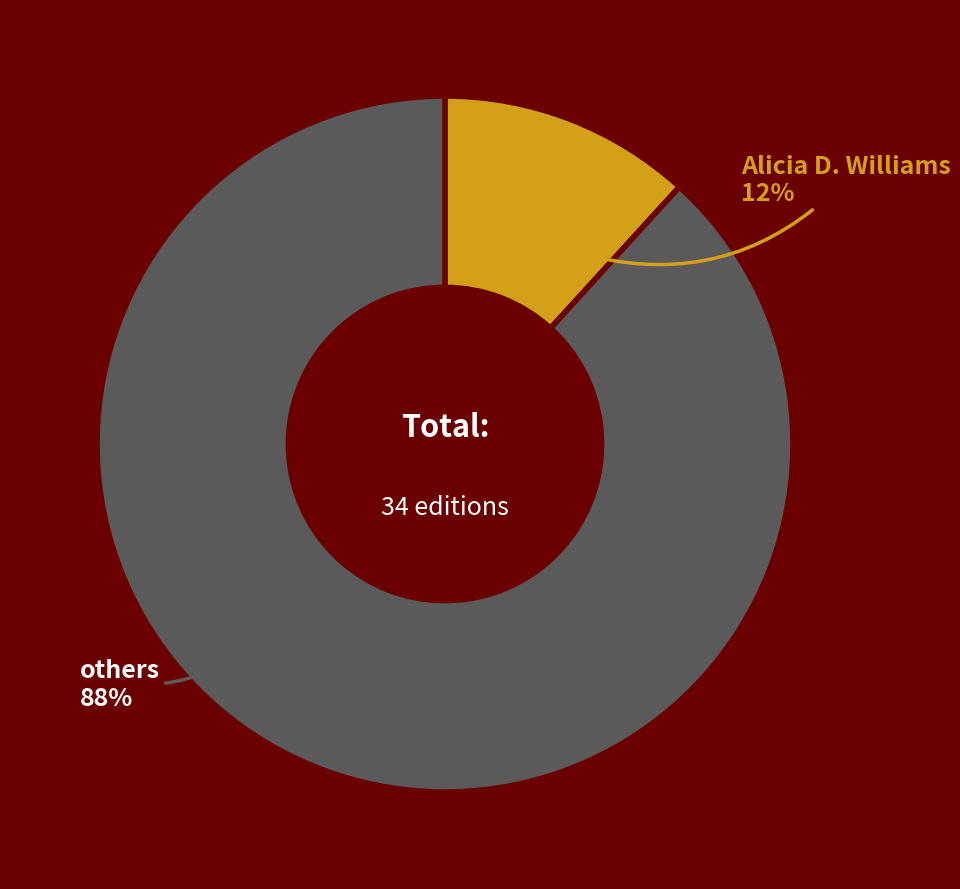

Is others the majority of the pie?

Yes